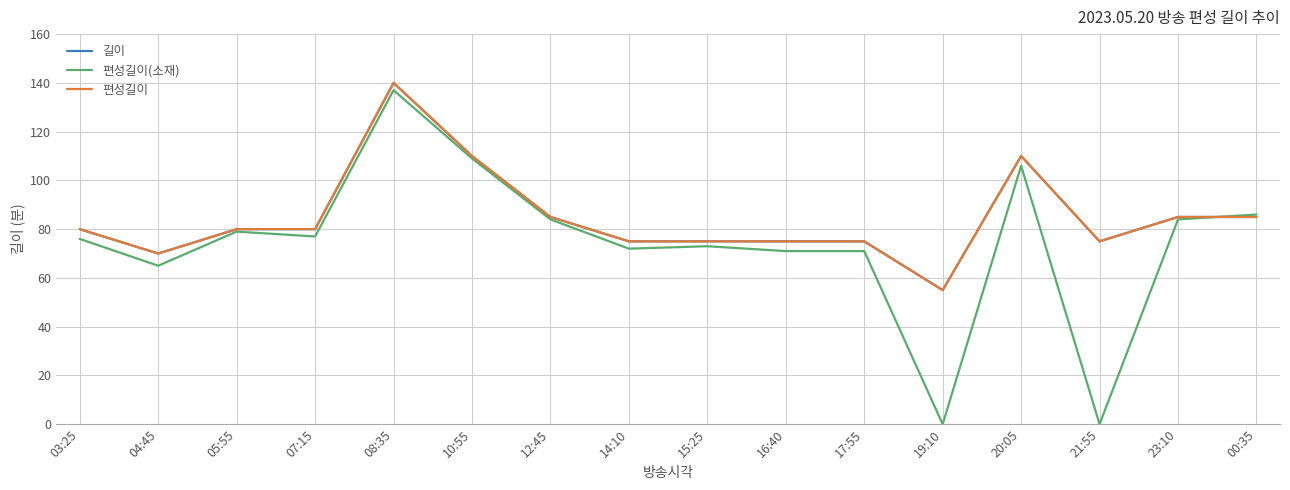

Does the chart display data point markers on the line(s)?

No